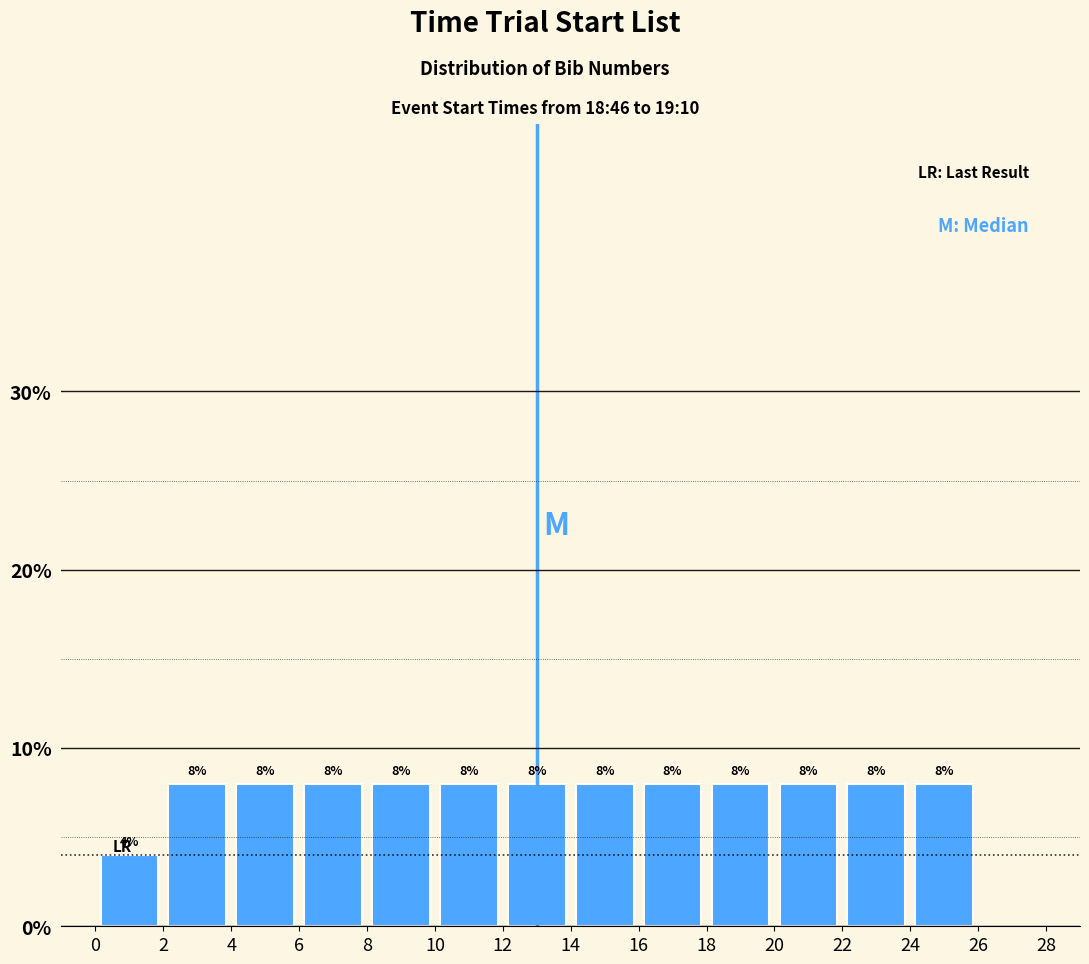

Reading left to right, transcribe this chart: for each bar, give the range it covers on the x-axis and its height.

0 to 2: 4
2 to 4: 8
4 to 6: 8
6 to 8: 8
8 to 10: 8
10 to 12: 8
12 to 14: 8
14 to 16: 8
16 to 18: 8
18 to 20: 8
20 to 22: 8
22 to 24: 8
24 to 26: 8